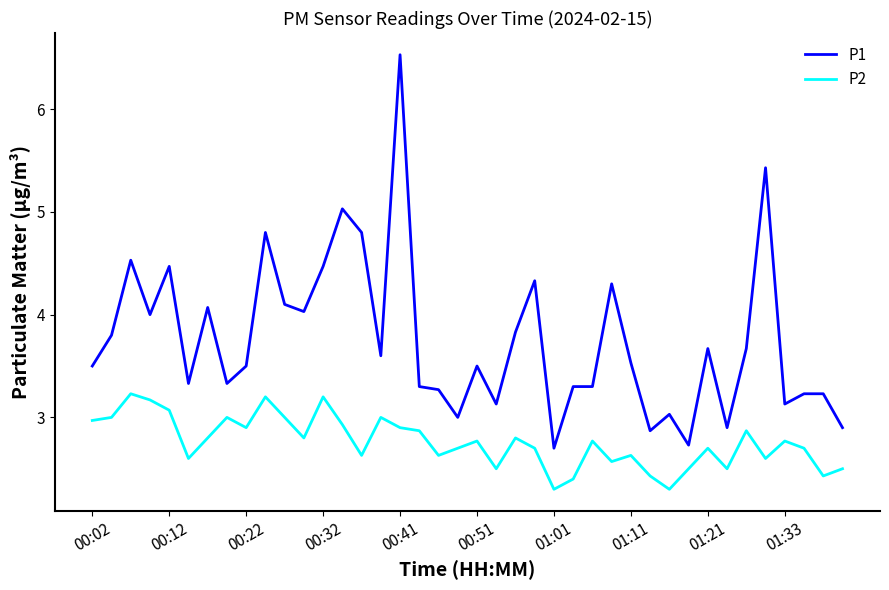

What is the maximum value shown in the chart?

6.5